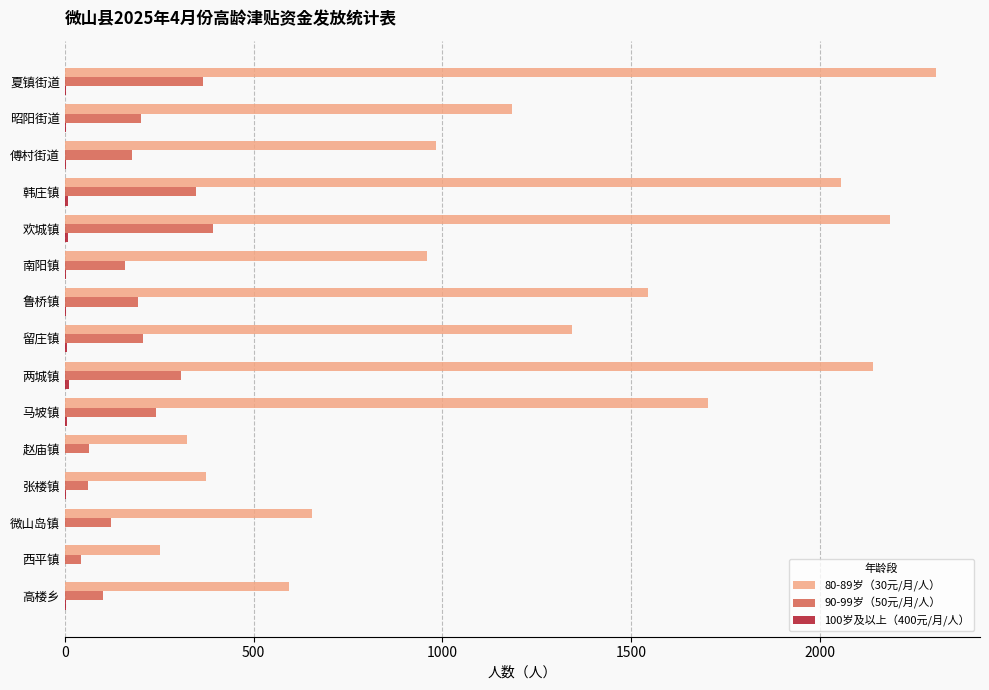

What is the maximum value shown in the chart?

2308